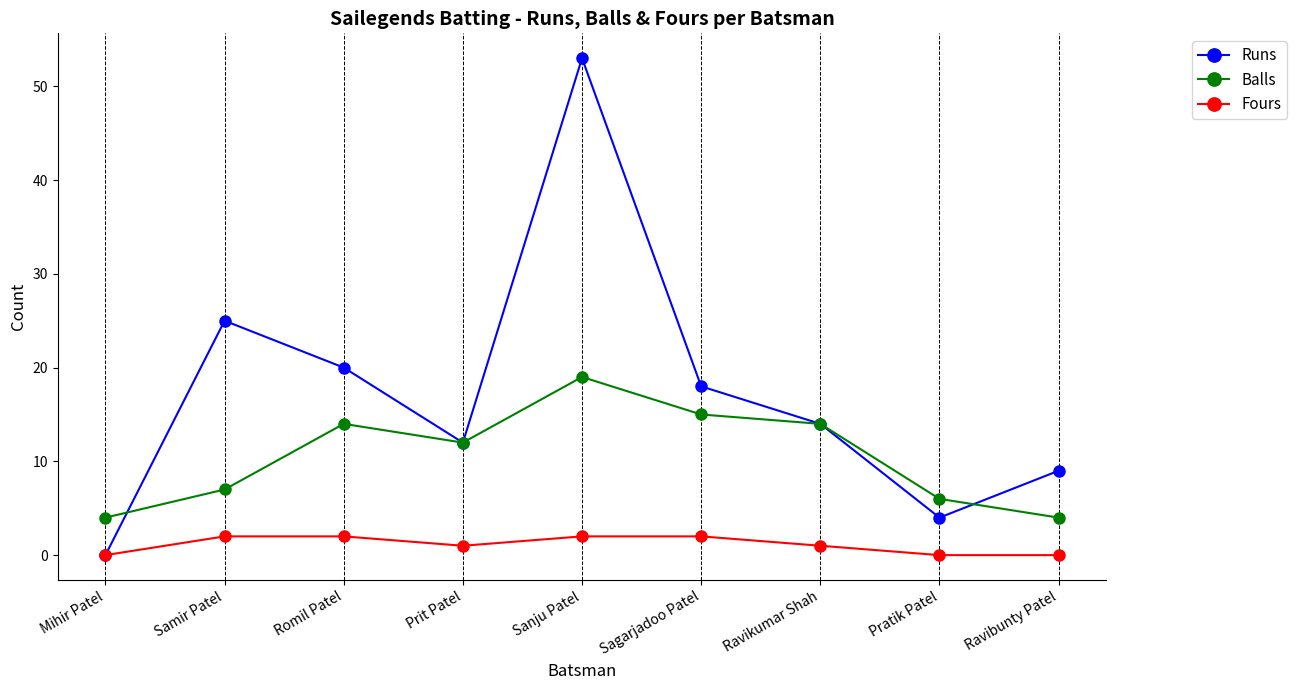

Which series has the largest total across all categories?

Runs